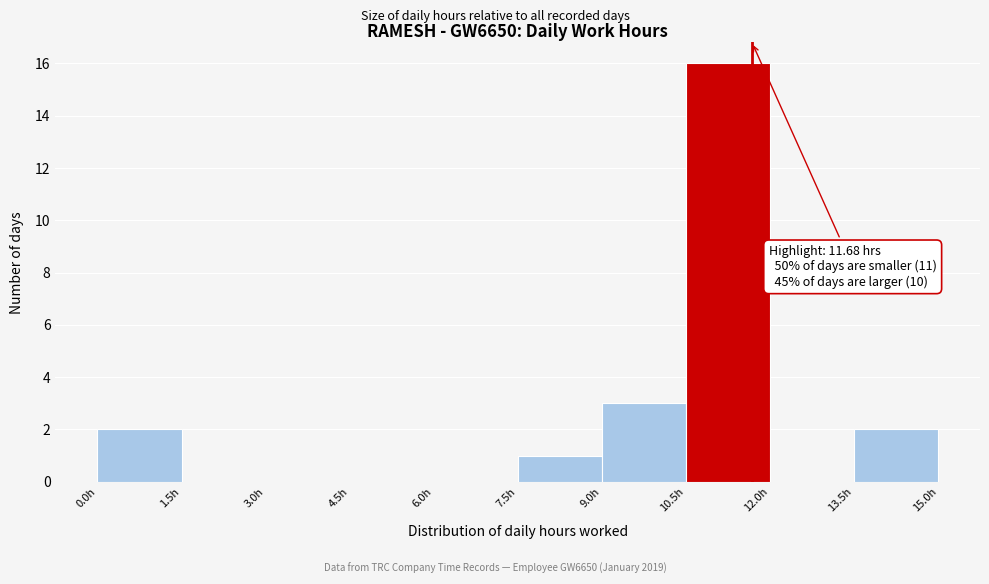

Over which range of the x-axis is the bar tallest?

10.5 to 12.0